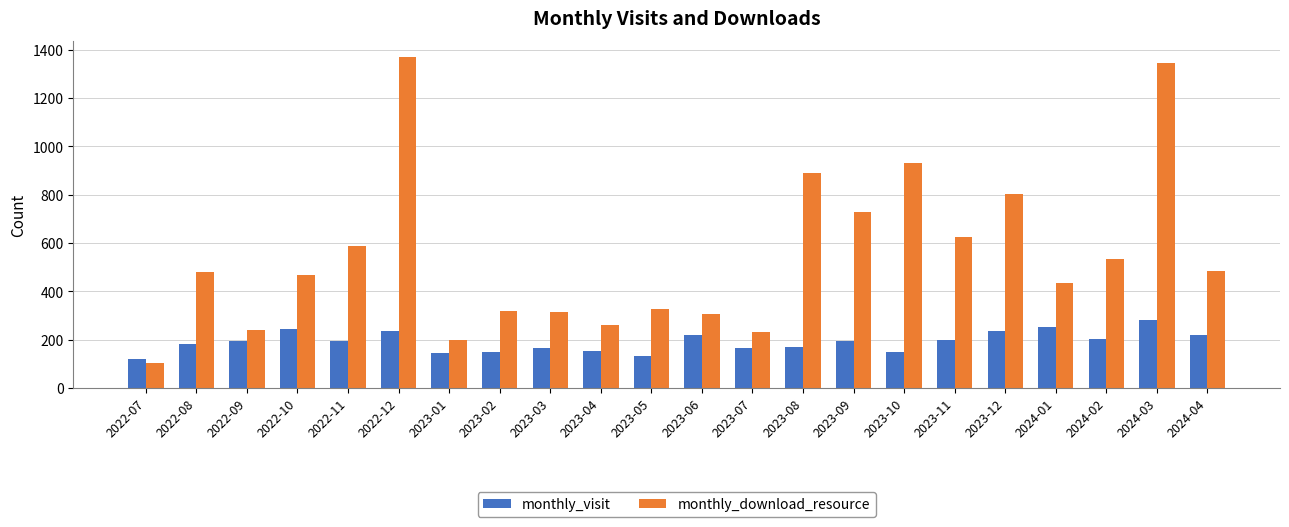

What is the difference between the monthly_visit values at 2023-07 and 2023-01?

18